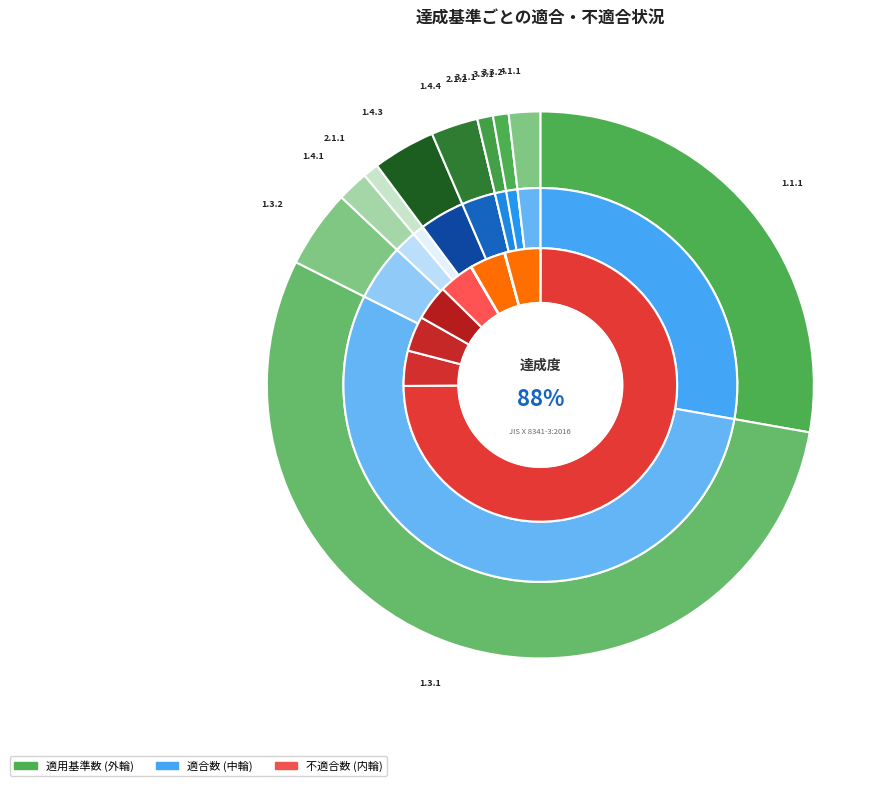

Is there any slice that represents more than half of the pie?

No